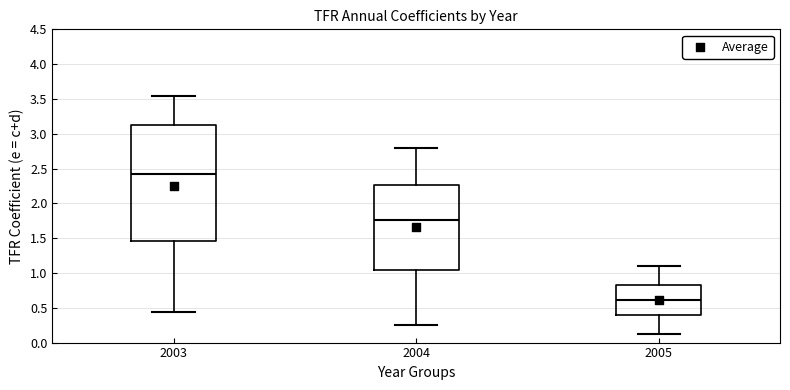

Reading left to right, read every box against the y-axis: the position of its median line, the range the box covers, and the ends of its whiskers. The values are not printed on the chart, so give them approximately, as read against the axis.

2003: median 2.40, box 1.45 to 3.10, whiskers 0.45 to 3.55
2004: median 1.75, box 1.05 to 2.25, whiskers 0.25 to 2.80
2005: median 0.60, box 0.40 to 0.85, whiskers 0.15 to 1.10